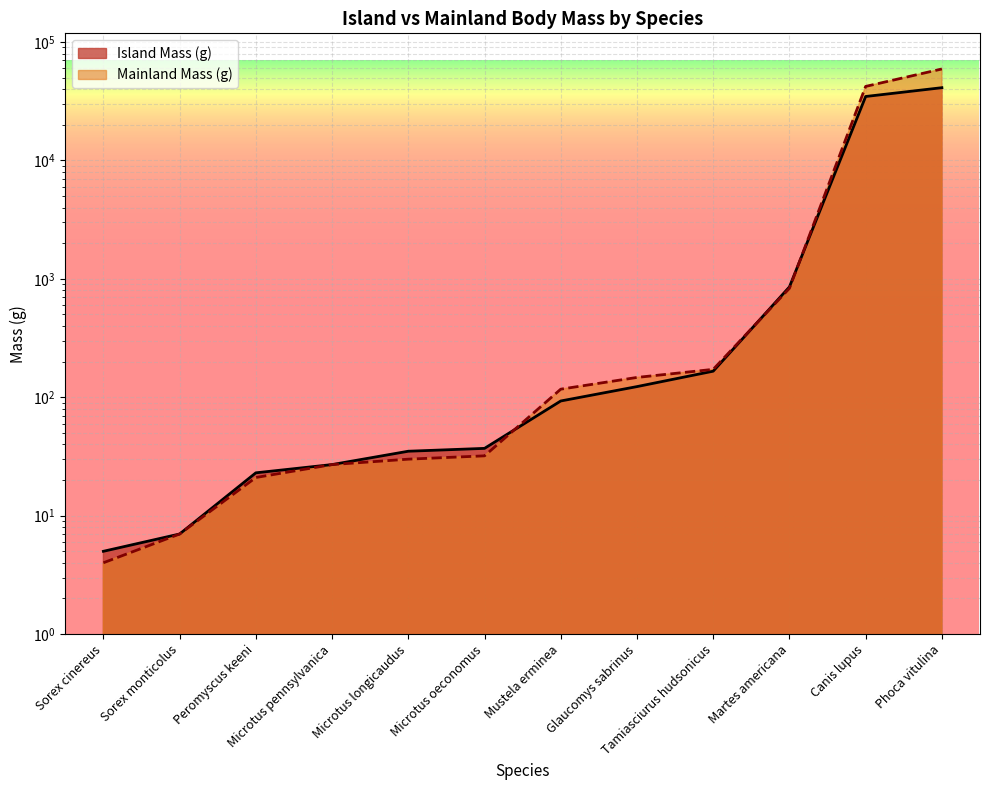

True or false: Mainland Mass (g) and Island Mass (g) cross at least once.

True